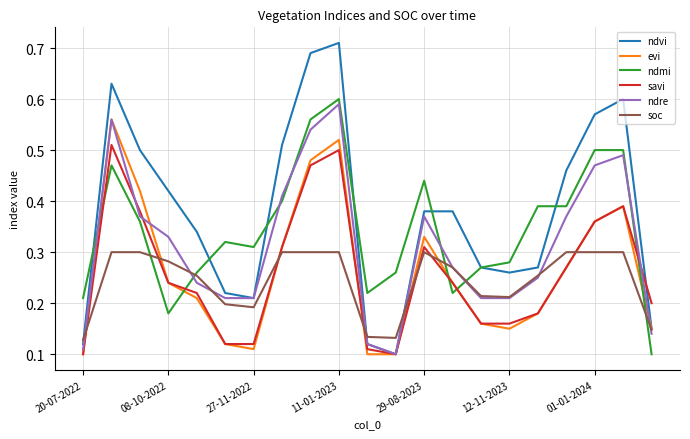

Which series has the largest total across all categories?

ndvi